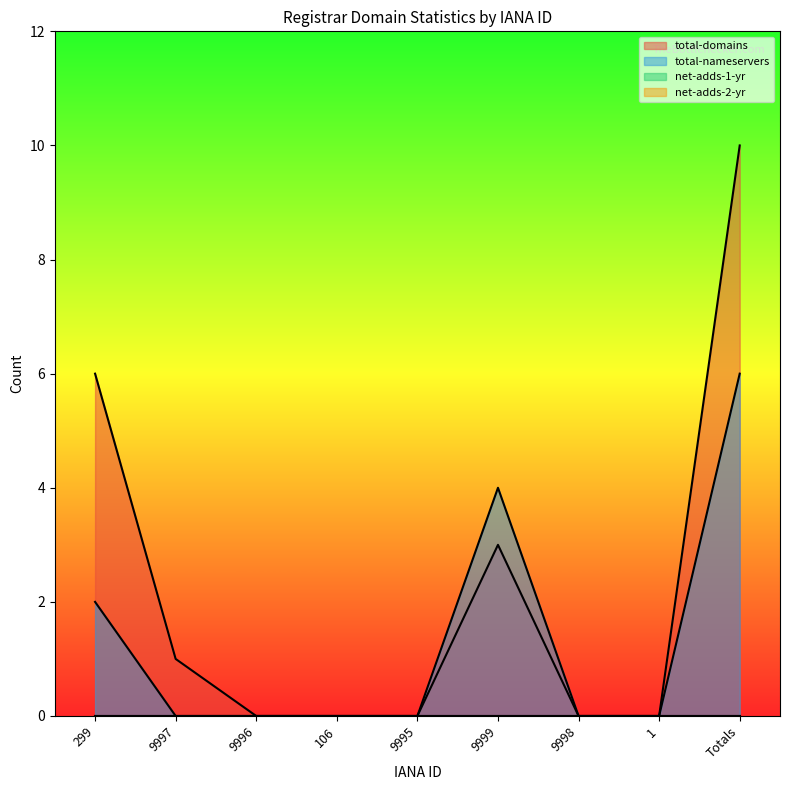

True or false: total-nameservers and total-domains intersect in this chart.

False